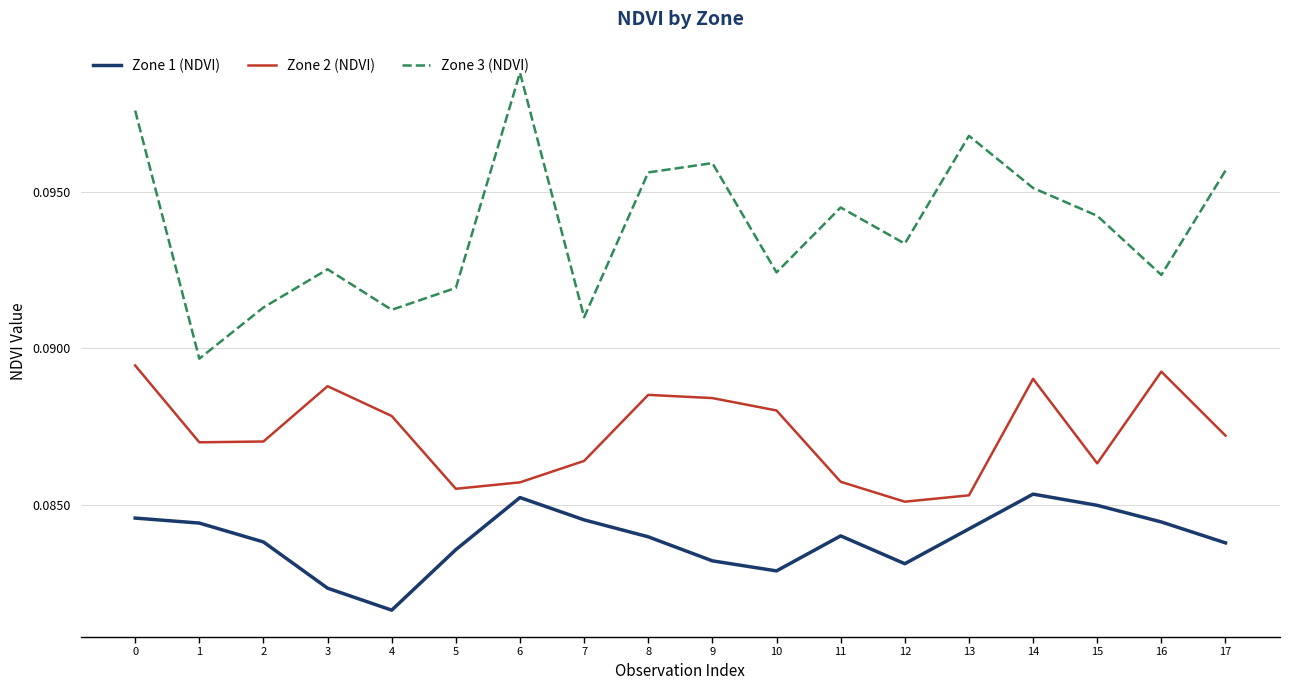

At which category does the chart reach its minimum across all series?

4